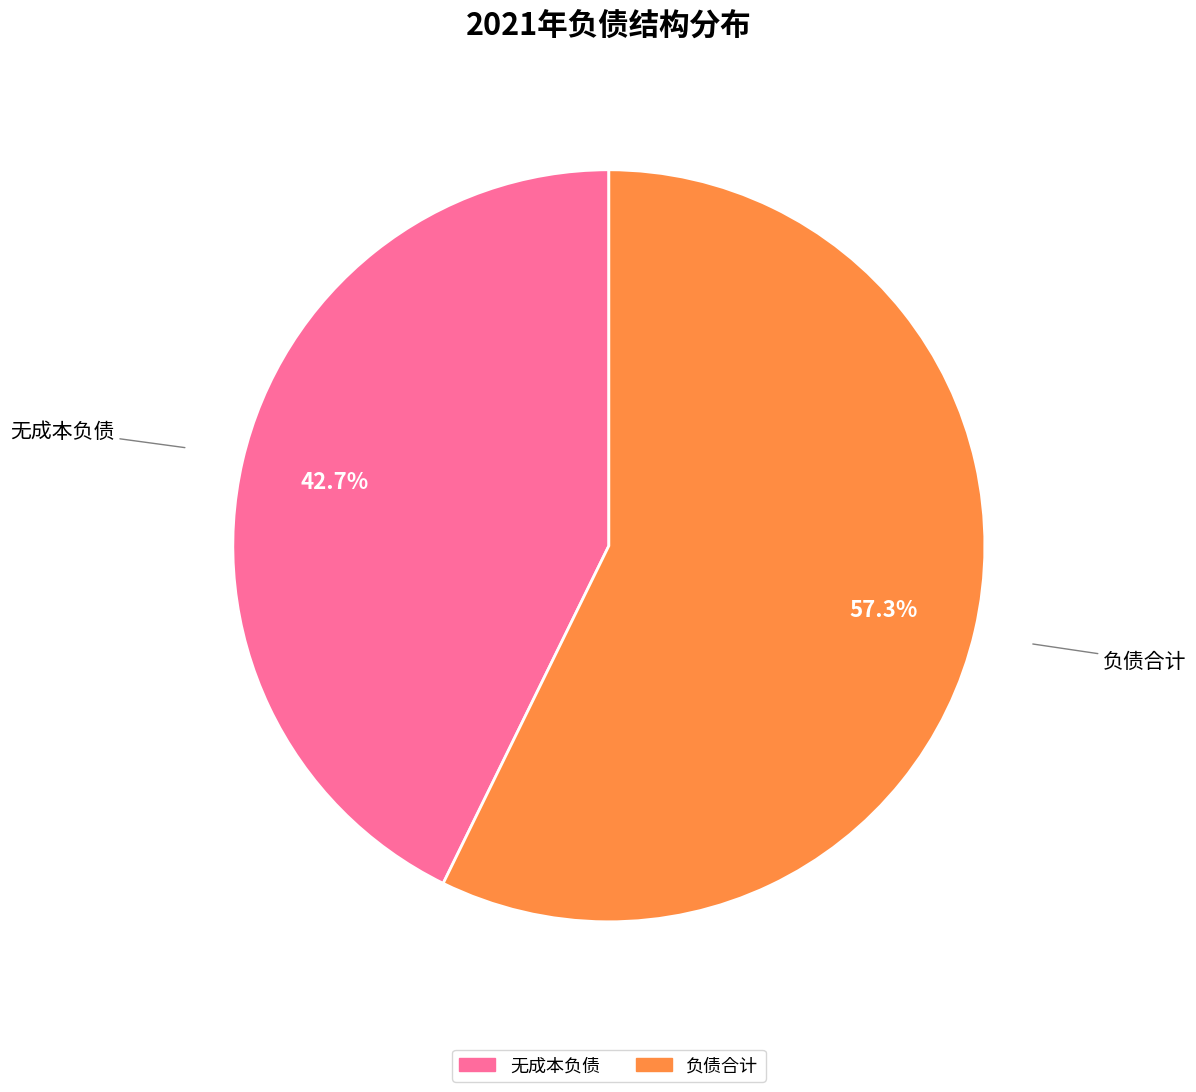

How many slices are in this pie chart?

2